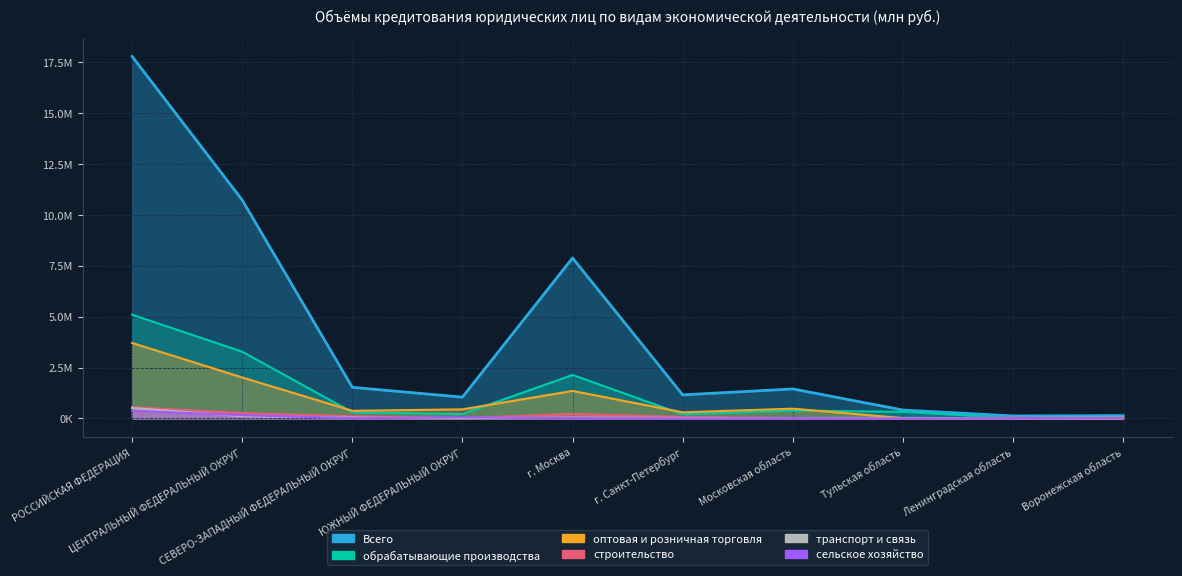

What is the smallest value displayed?

954